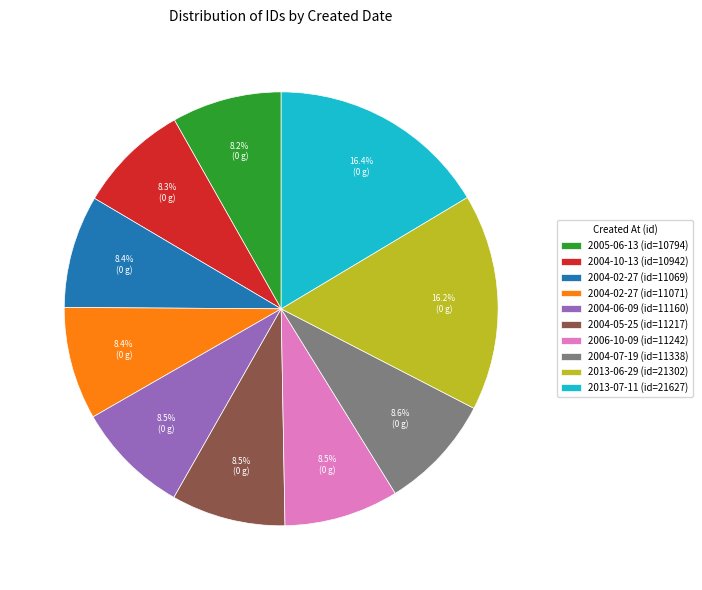

Which has a higher value, 2004-06-09 (id=11160) or 2013-07-11 (id=21627)?

2013-07-11 (id=21627)